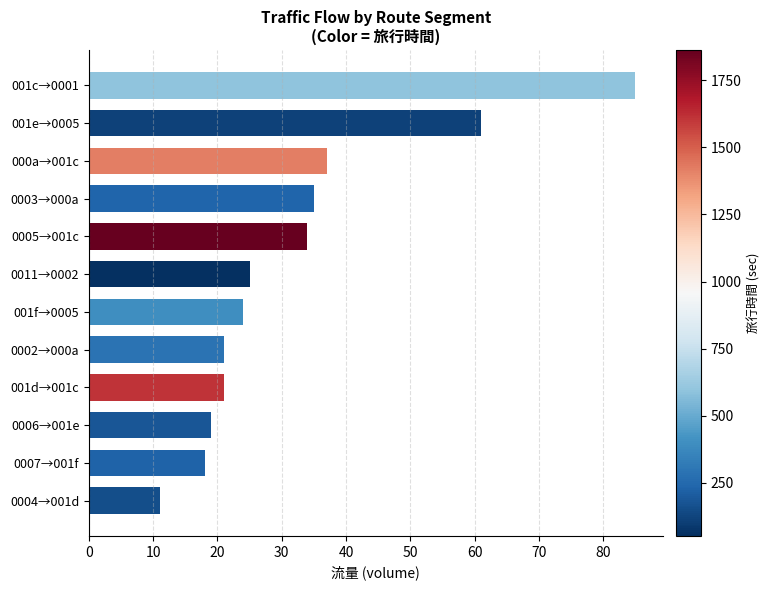

At which label is the value closest to 48?

000a→001c